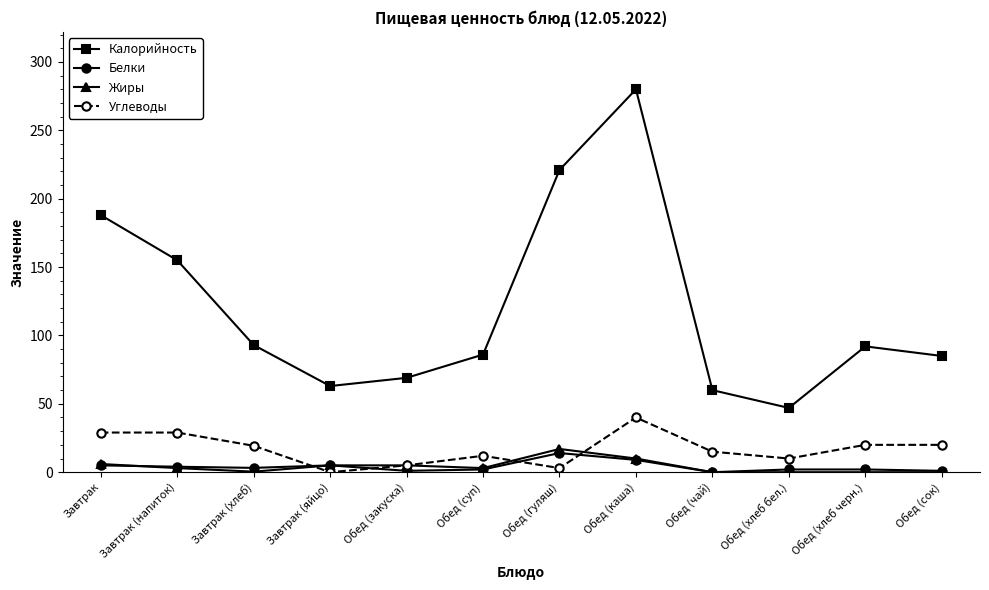

Which category has the highest value in the Углеводы series?

Обед (каша)